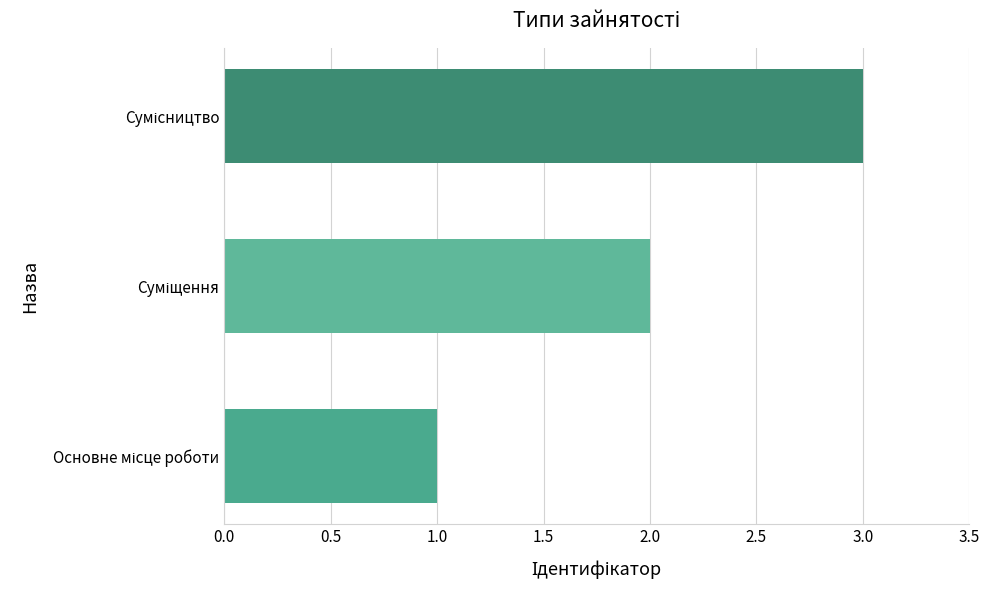

Count the number of categories in the chart.

3